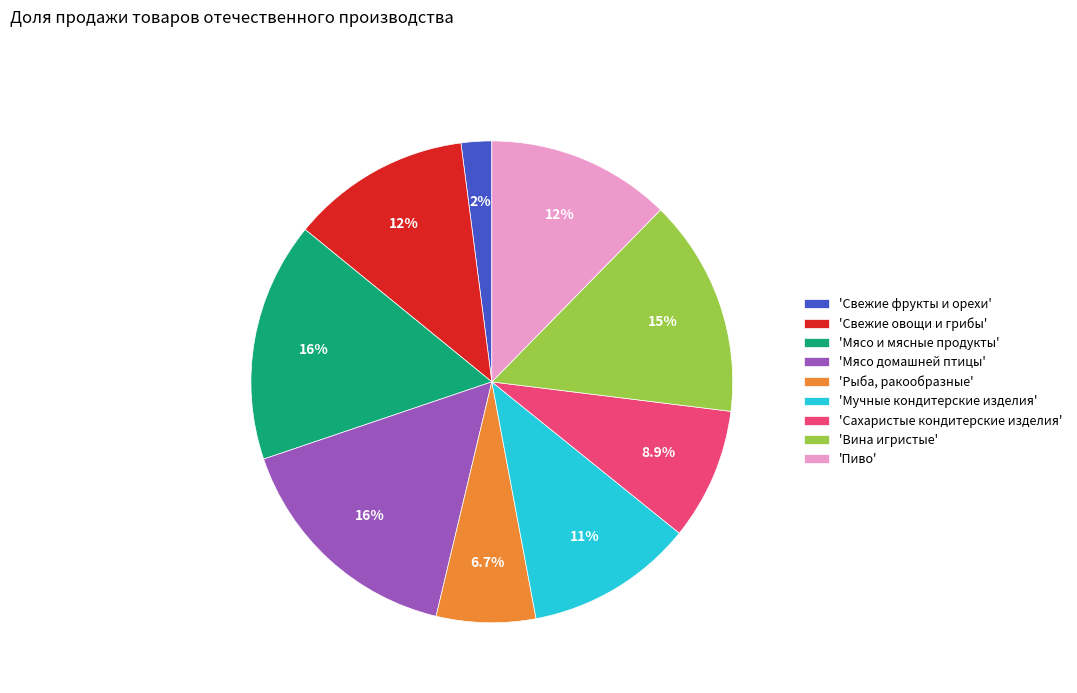

Which slice is the smallest?

'Свежие фрукты и орехи'